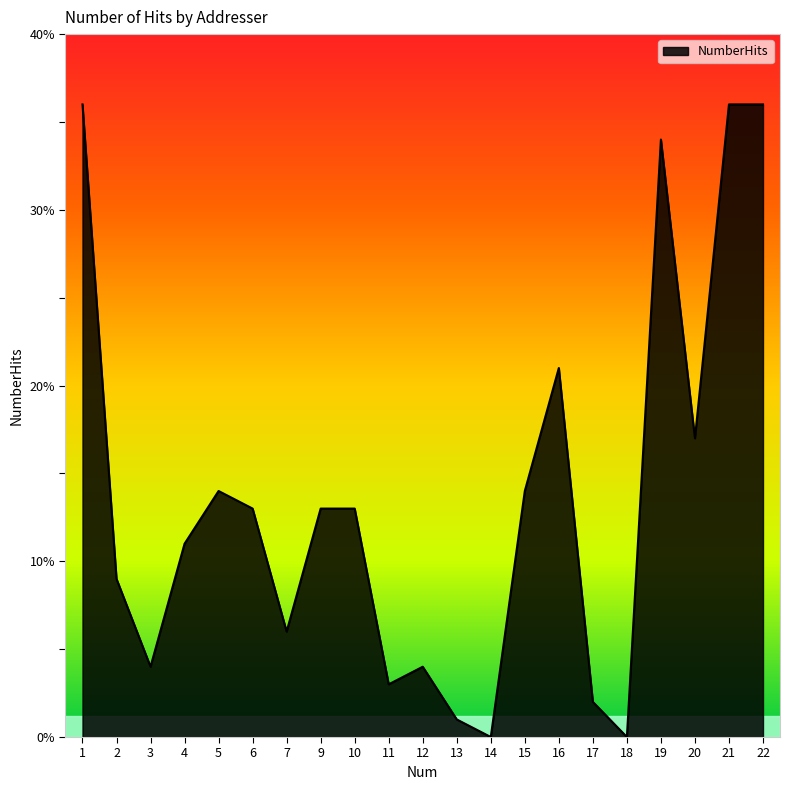

At which label is the value closest to 18?

20